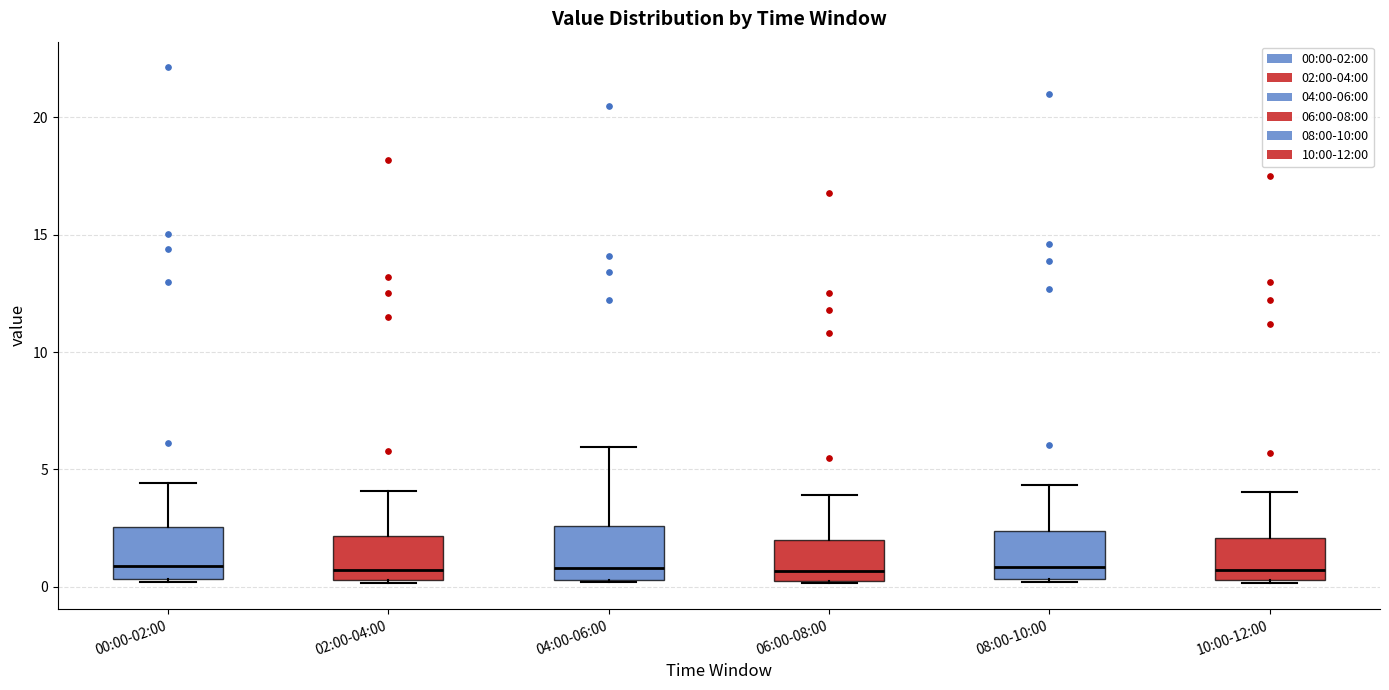

Reading left to right, transcribe this box plot: for each box, give where its median line is, the range the box spans, and where its two whiskers end, as read against the y-axis. The values are not printed on the chart, so give them approximately, as read against the axis.

00:00-02:00: median 1.0, box 0.5 to 2.5, whiskers 0.0 to 4.5
02:00-04:00: median 0.5 (just above the box's lower edge), box 0.5 to 2.0, whiskers 0.0 to 4.0
04:00-06:00: median 1.0, box 0.5 to 2.5, whiskers 0.0 to 6.0
06:00-08:00: median 0.5 (just above the box's lower edge), box 0.5 to 2.0, whiskers 0.0 to 4.0
08:00-10:00: median 1.0, box 0.5 to 2.5, whiskers 0.0 to 4.5
10:00-12:00: median 0.5 (just above the box's lower edge), box 0.5 to 2.0, whiskers 0.0 to 4.0